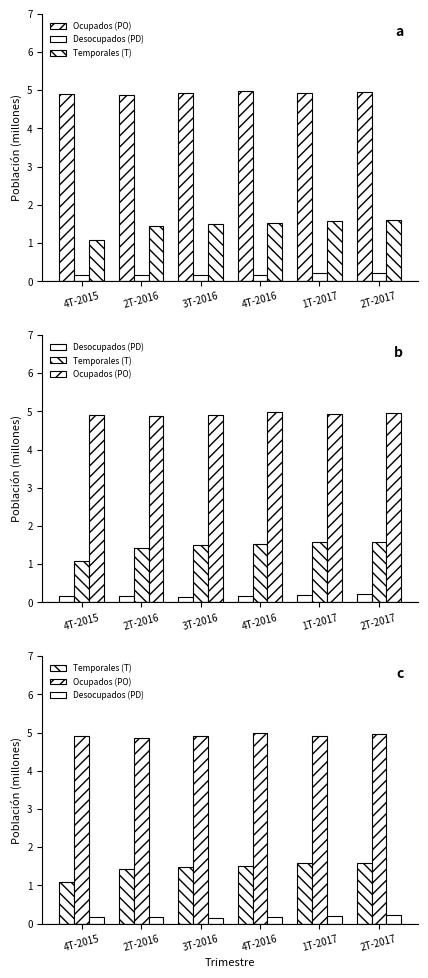

At which label does Desocupados (PD) reach its minimum?

3T-2016